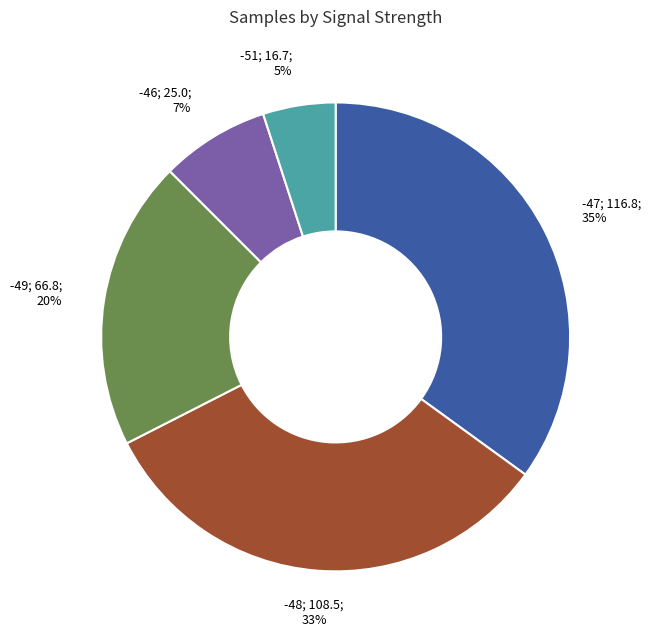

To the nearest percent, what is the average slice percentage?

20%